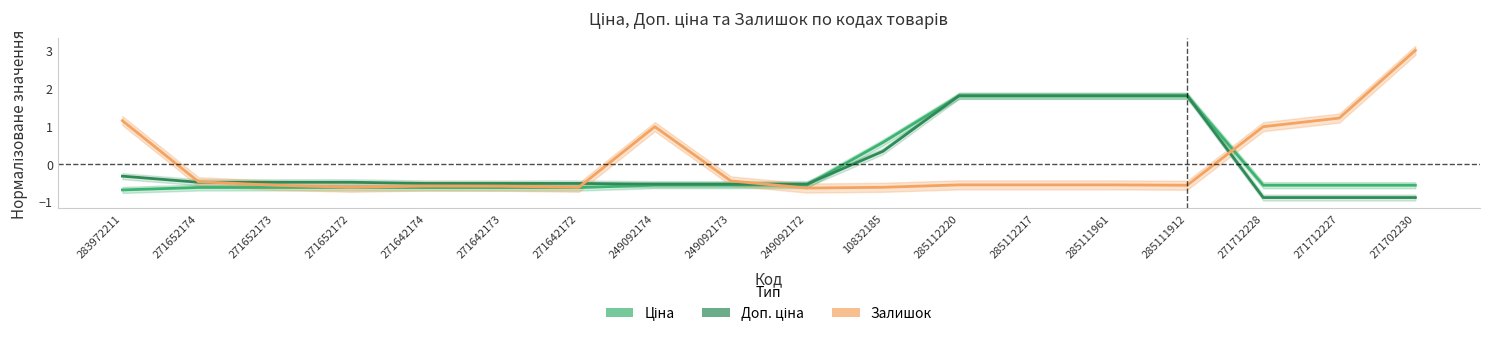

What is the smallest value displayed?

-0.9